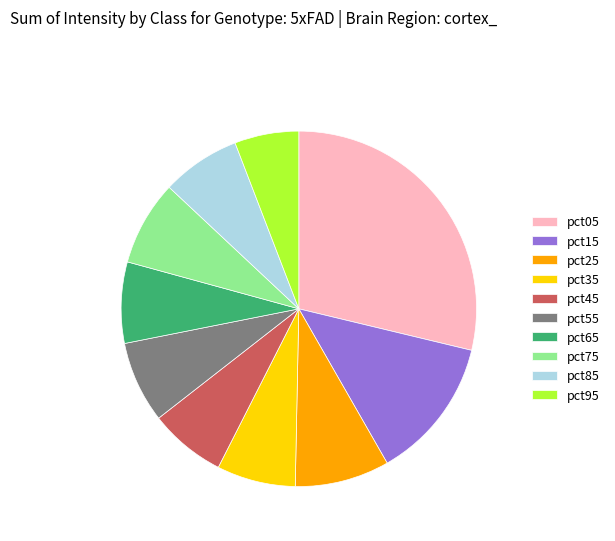

Is it true that pct75 is 8% of the pie?

True